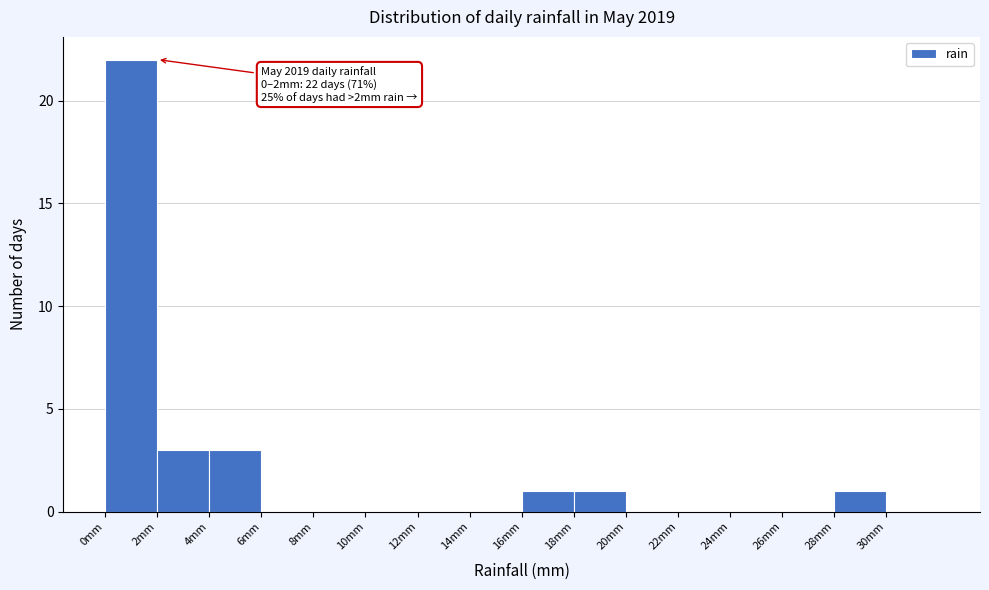

Over which range of the x-axis is the bar tallest?

0 to 2